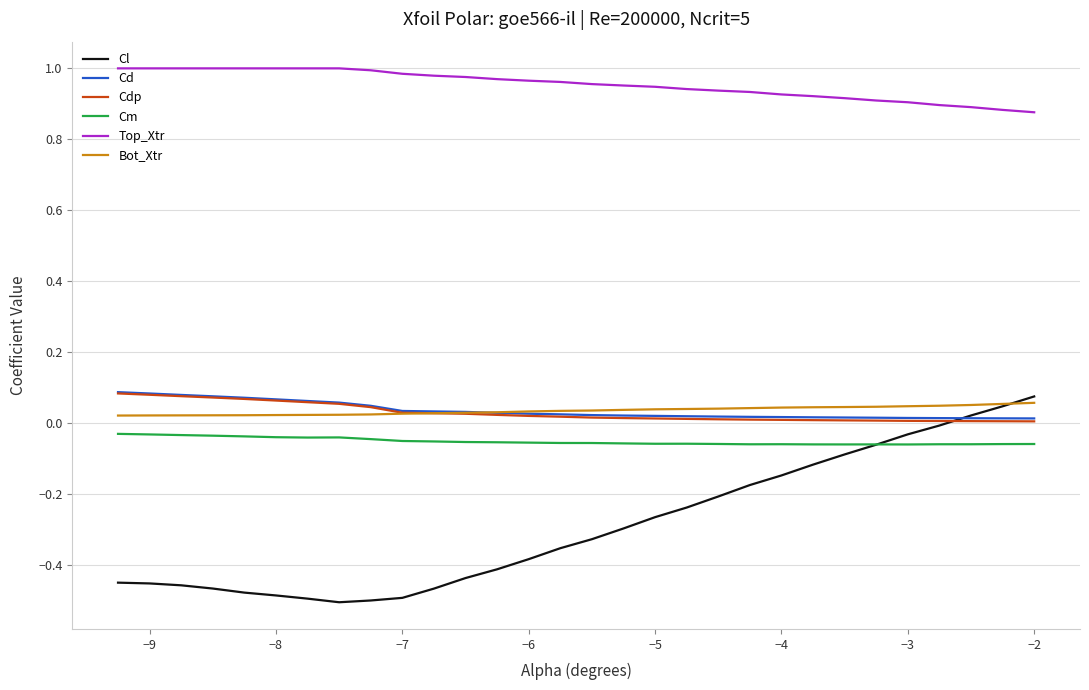

True or false: Cdp and Top_Xtr cross at least once.

False